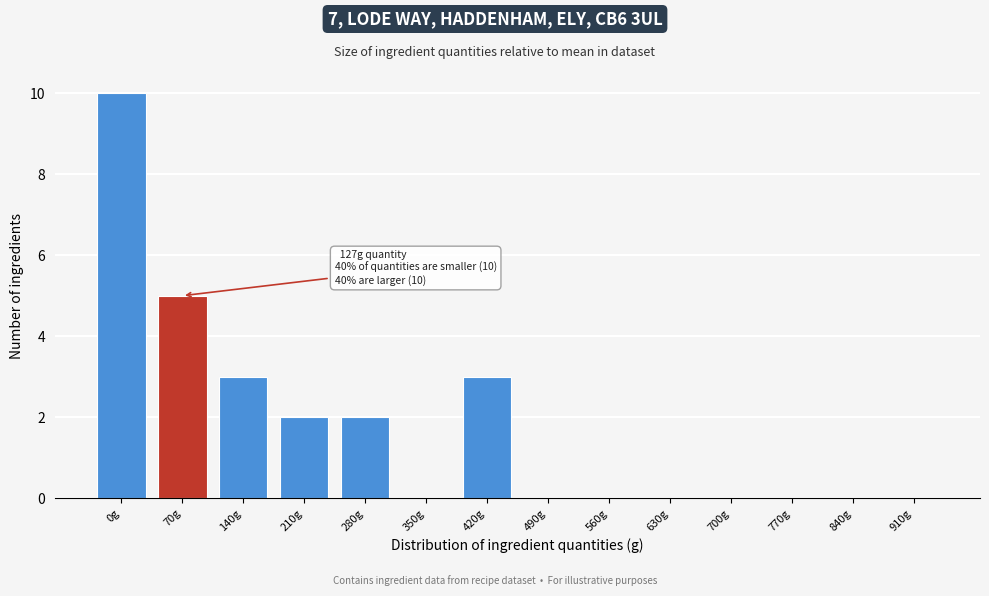

Reading left to right, what are all the values shown in this chart?

0g=10	70g=5	140g=3	210g=2	280g=2	350g=0	420g=3	490g=0	560g=0	630g=0	700g=0	770g=0	840g=0	910g=0